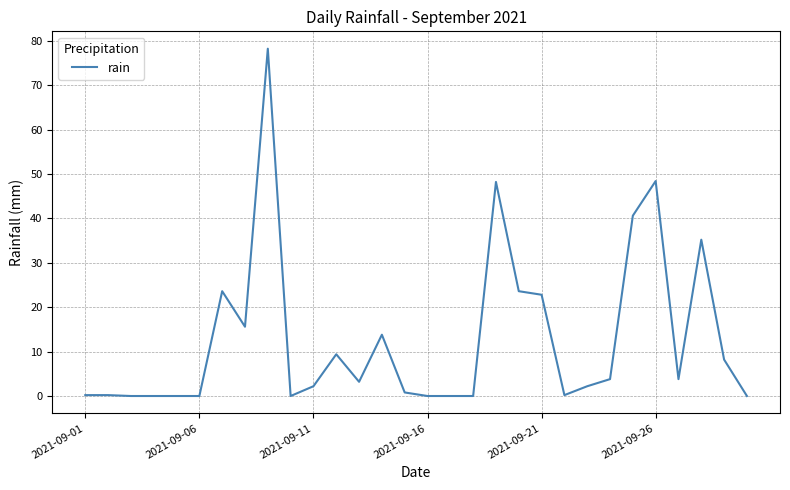

What is the greatest value displayed?

78.2